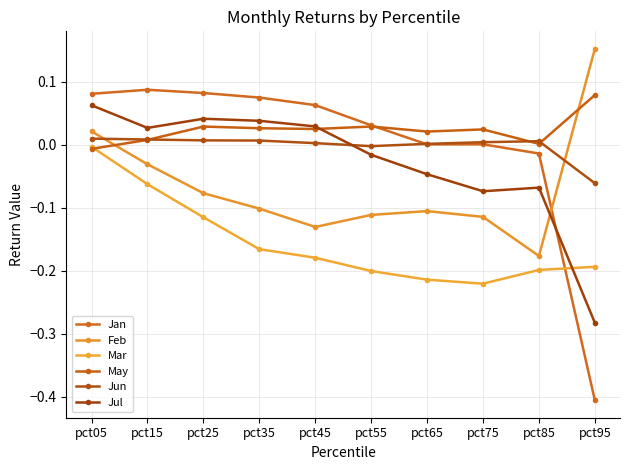

True or false: May has more than 0 points higher than both neighbors.

True